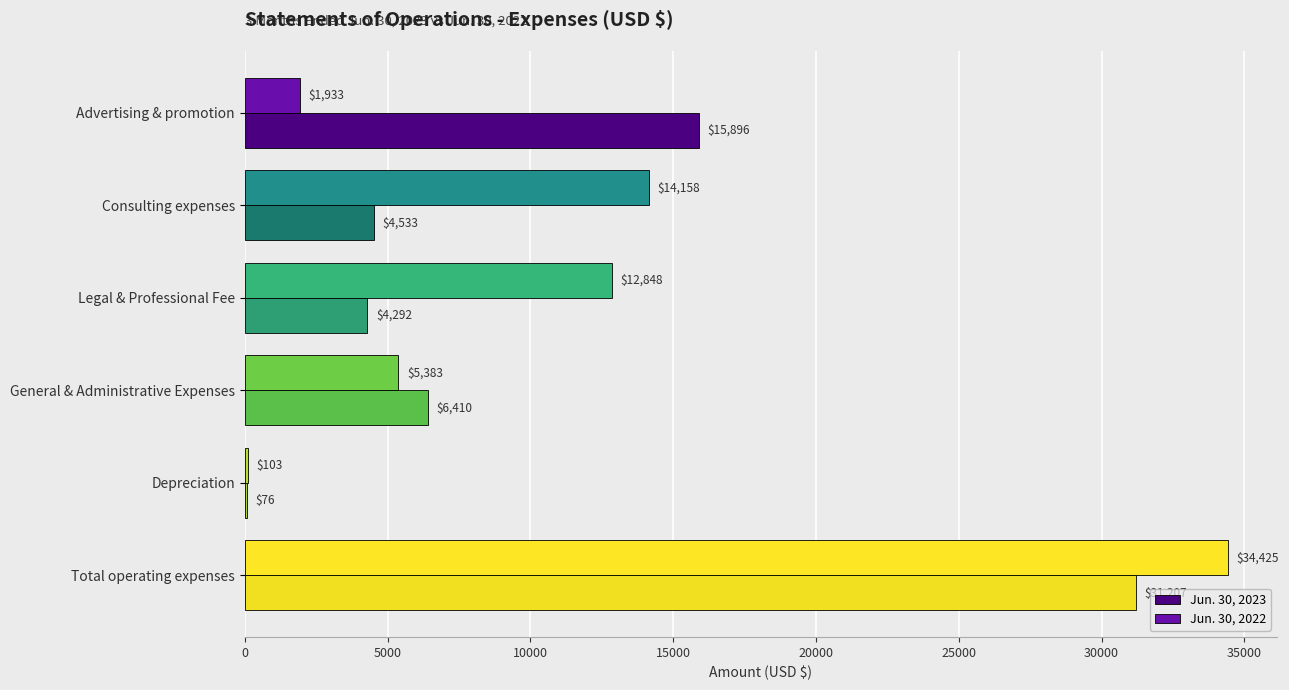

What are all the series names shown in the legend?

Jun. 30, 2023, Jun. 30, 2022